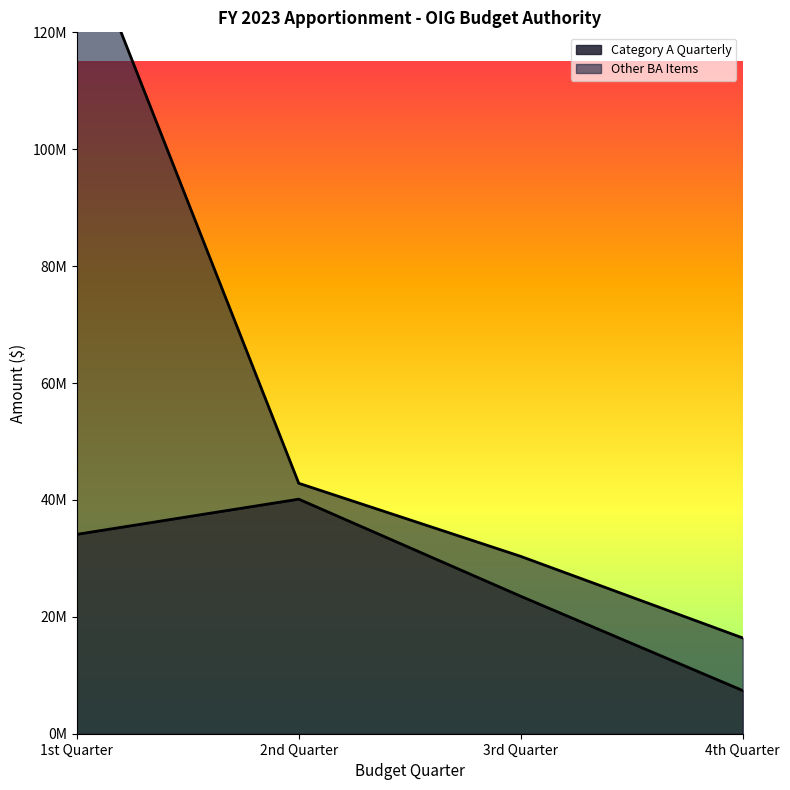

Reading left to right, what are all the values shown in this chart?

34107668	40128409	23520910	7388013